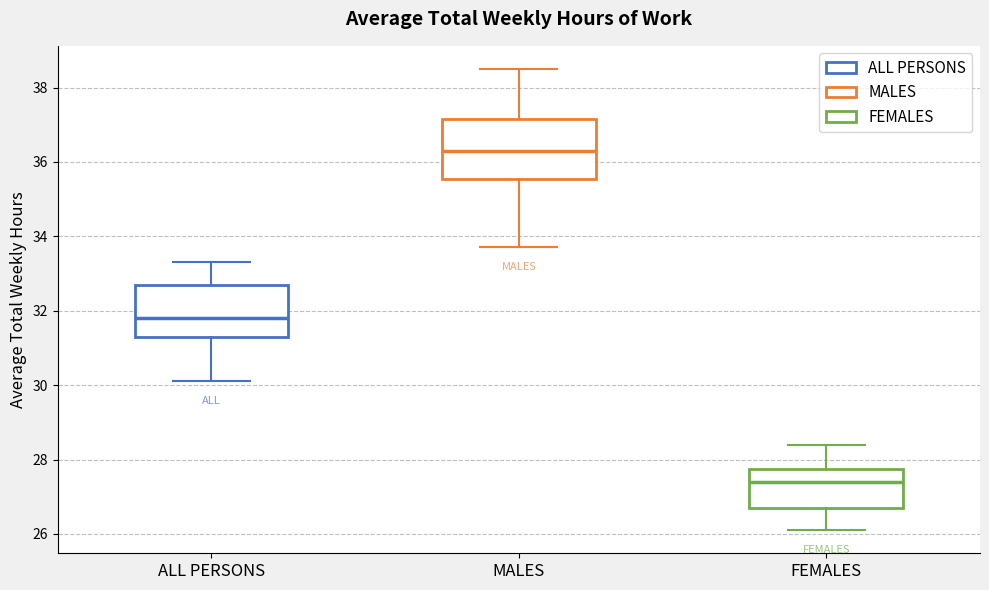

Which box's median line is the lowest?

FEMALES